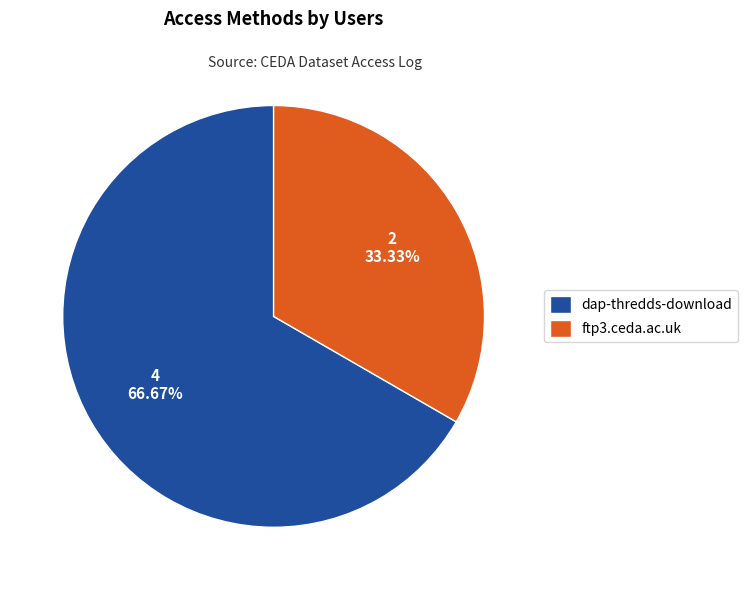

To the nearest percent, what is the difference between the dap-thredds-download and ftp3.ceda.ac.uk slice percentages?

33%